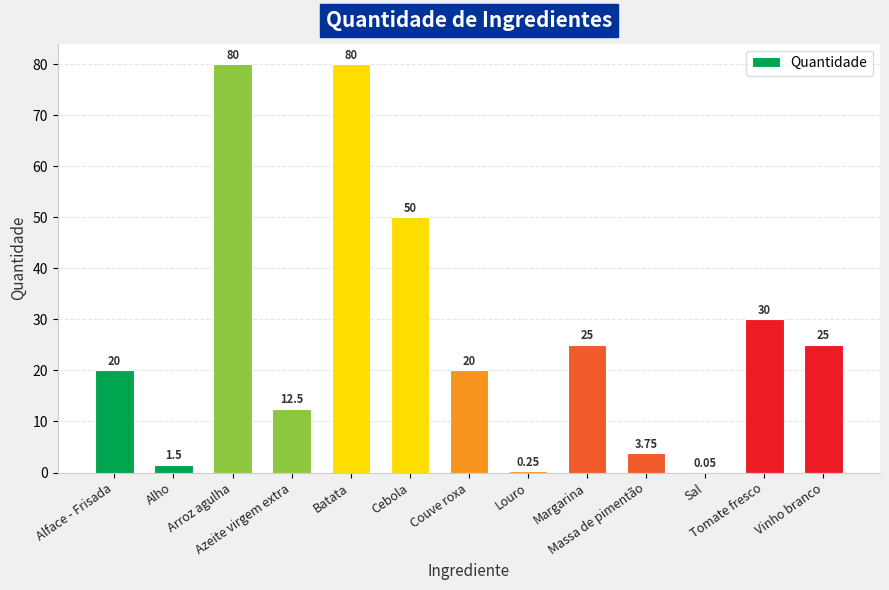

Reading left to right, what are all the values shown in this chart?

Alface - Frisada=20.0	Alho=1.5	Arroz agulha=80.0	Azeite virgem extra=12.5	Batata=80.0	Cebola=50.0	Couve roxa=20.0	Louro=0.2	Margarina=25.0	Massa de pimentão=3.8	Sal=0.1	Tomate fresco=30.0	Vinho branco=25.0